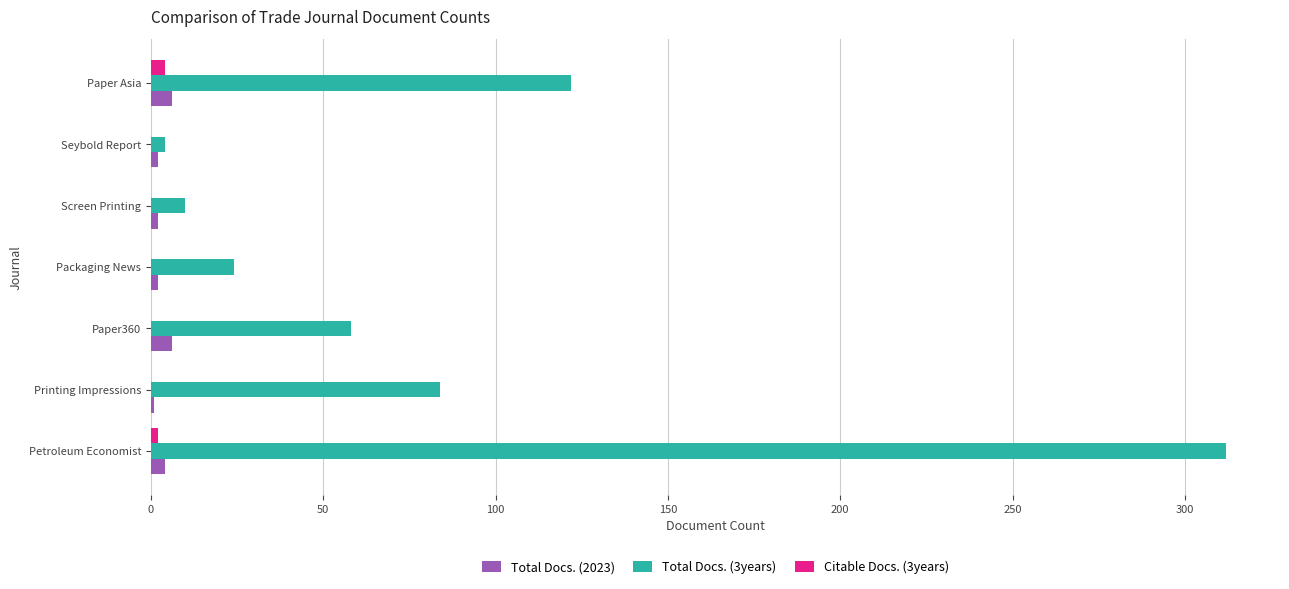

The Total Docs. (3years) series shows 312 at Petroleum Economist. True or false?

True